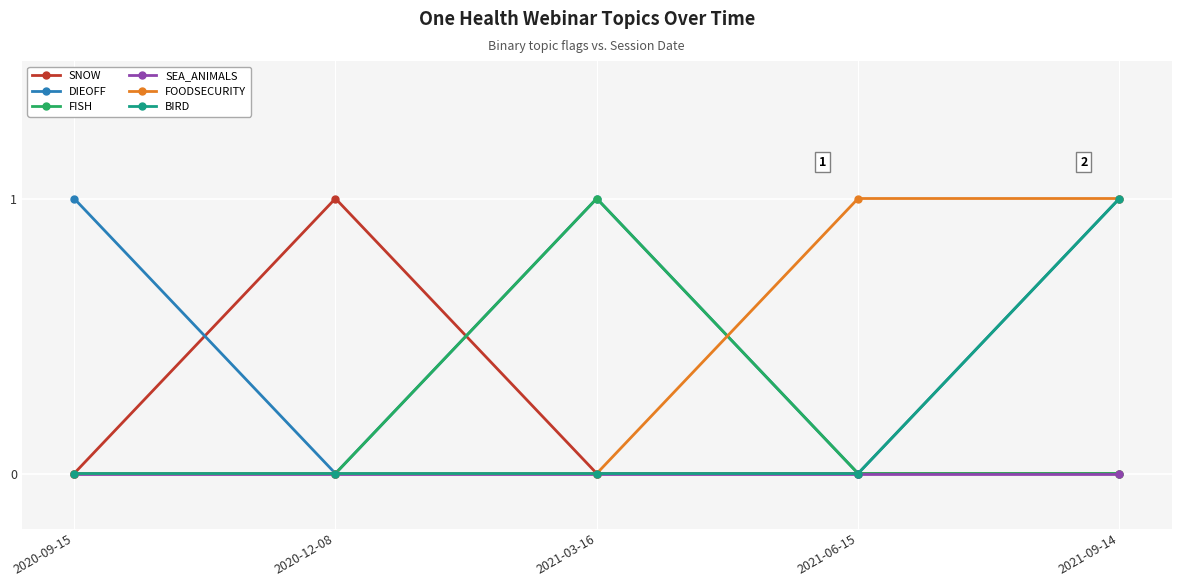

Reading right to left, extract all data points from this chart.

SNOW: 0	0	0	1	0
DIEOFF: 1	0	1	0	1
FISH: 0	0	1	0	0
SEA_ANIMALS: 0	0	0	0	0
FOODSECURITY: 1	1	0	0	0
BIRD: 1	0	0	0	0